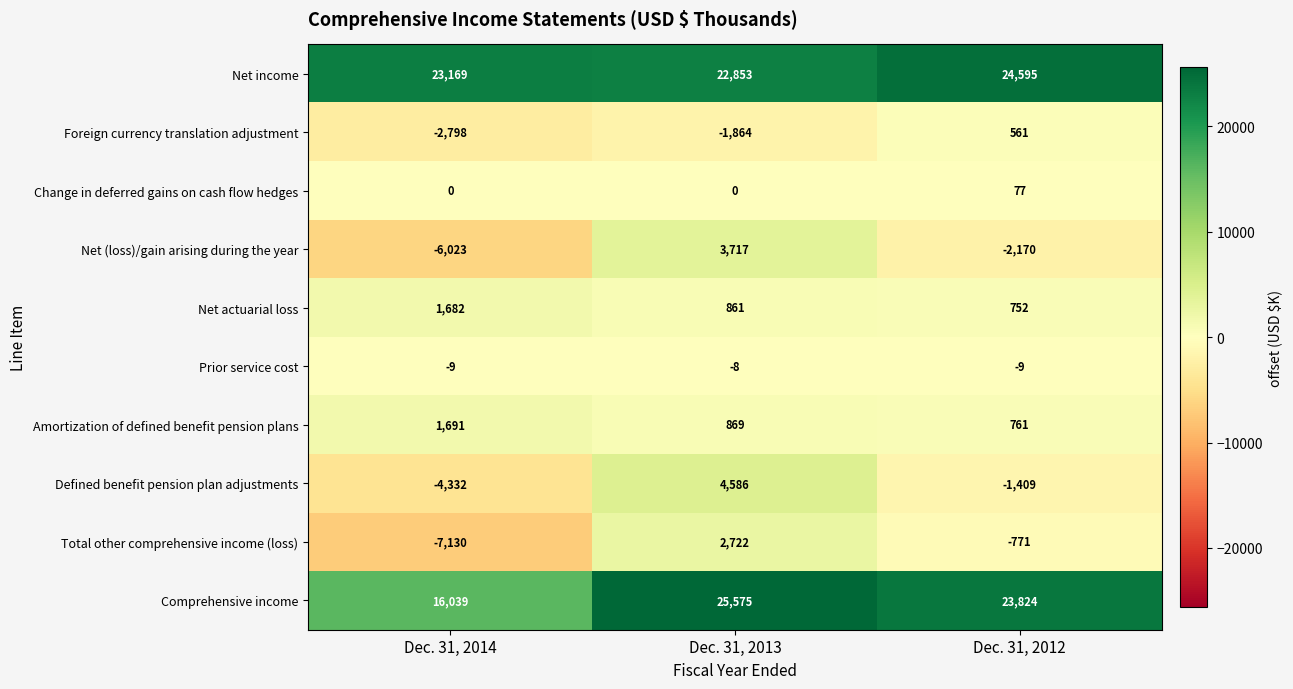

Reading left to right, list all the values displayed in this chart.

Net income: Dec. 31, 2014=23169	Dec. 31, 2013=22853	Dec. 31, 2012=24595
Foreign currency translation adjustment: Dec. 31, 2014=-2798	Dec. 31, 2013=-1864	Dec. 31, 2012=561
Change in deferred gains on cash flow hedges: Dec. 31, 2014=0	Dec. 31, 2013=0	Dec. 31, 2012=77
Net (loss)/gain arising during the year: Dec. 31, 2014=-6023	Dec. 31, 2013=3717	Dec. 31, 2012=-2170
Net actuarial loss: Dec. 31, 2014=1682	Dec. 31, 2013=861	Dec. 31, 2012=752
Prior service cost: Dec. 31, 2014=-9	Dec. 31, 2013=-8	Dec. 31, 2012=-9
Amortization of defined benefit pension plans: Dec. 31, 2014=1691	Dec. 31, 2013=869	Dec. 31, 2012=761
Defined benefit pension plan adjustments: Dec. 31, 2014=-4332	Dec. 31, 2013=4586	Dec. 31, 2012=-1409
Total other comprehensive income (loss): Dec. 31, 2014=-7130	Dec. 31, 2013=2722	Dec. 31, 2012=-771
Comprehensive income: Dec. 31, 2014=16039	Dec. 31, 2013=25575	Dec. 31, 2012=23824